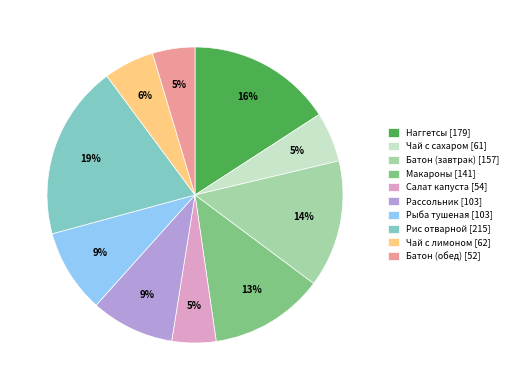

To the nearest percent, what percentage of the pie is Рассольник [103]?

9%